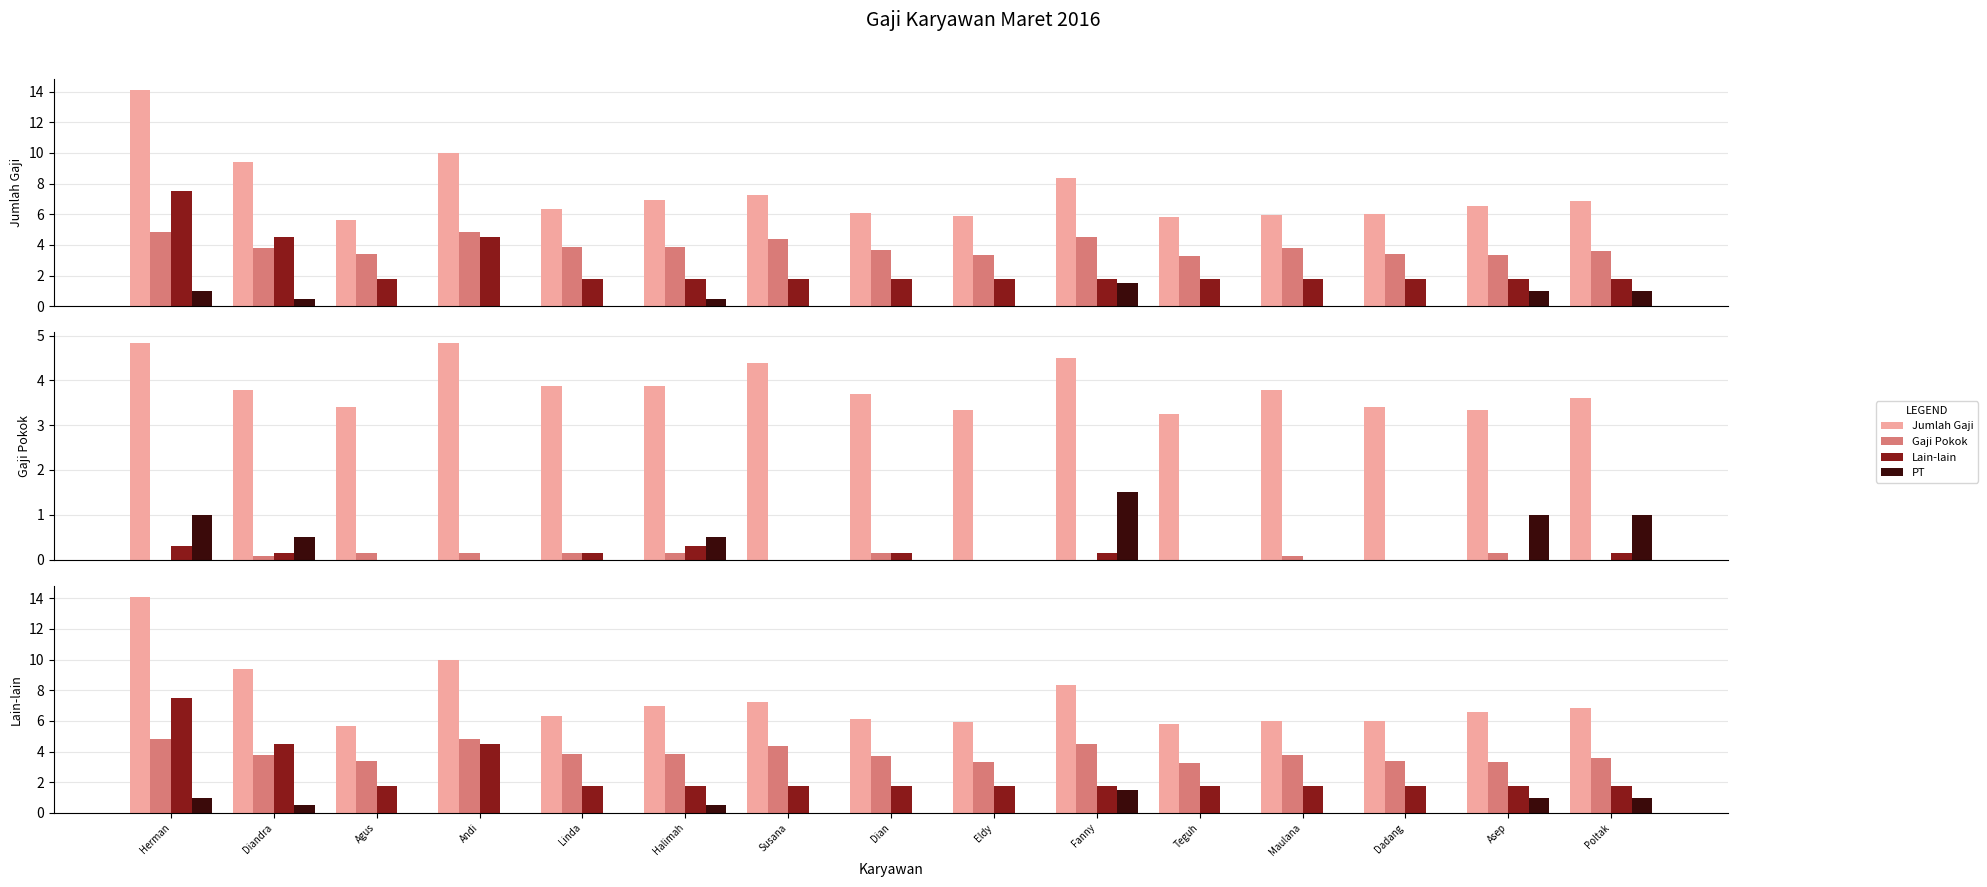

What is the value of the Lain-lain bar at the 3rd from the left?

1.8